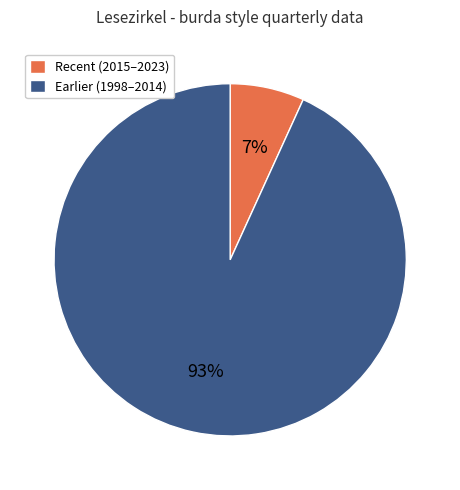

Do Recent (2015–2023) and Earlier (1998–2014) together represent more than half of the pie?

Yes